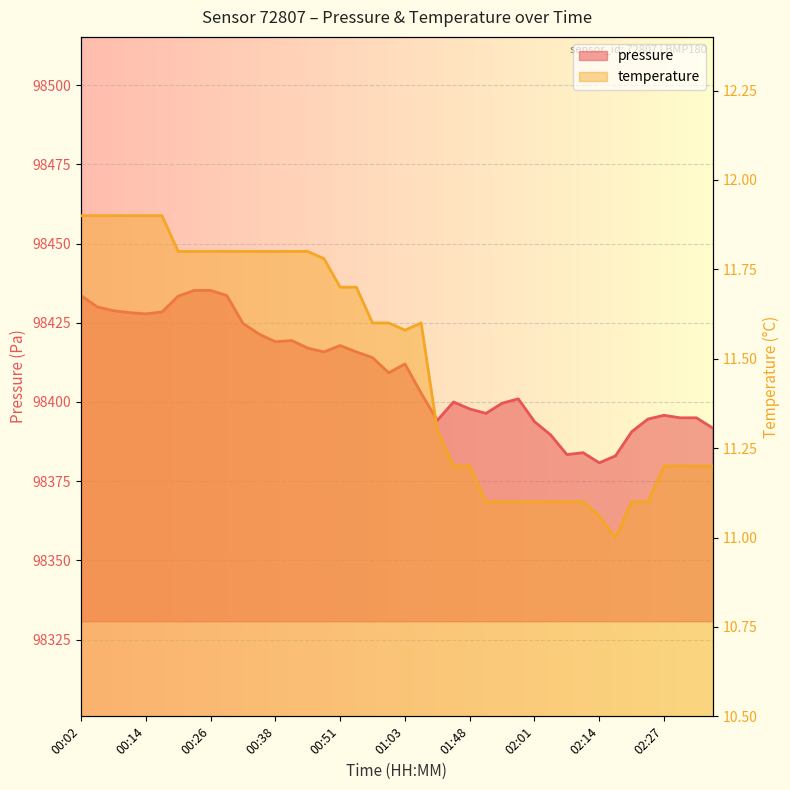

Where is the first local minimum for pressure?

00:14